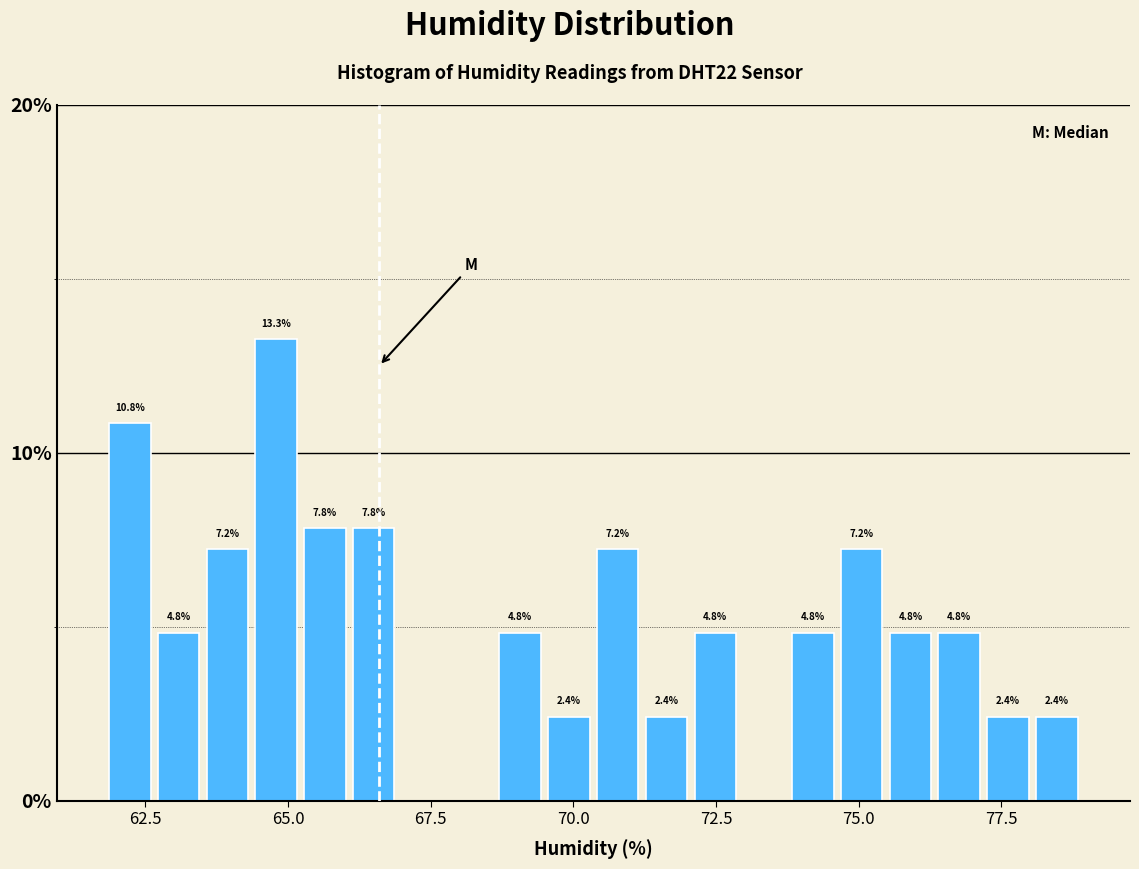

Around what value on the x-axis is the tallest bar? Give the approximate position of its centre, as read against the axis.

65.0